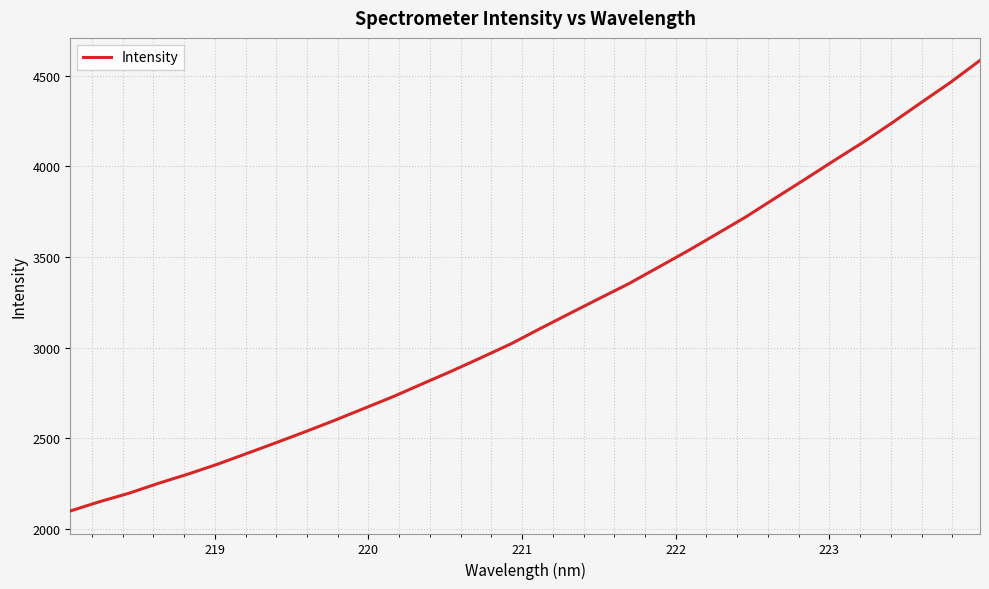

What is the difference between the maximum and minimum values?

2482.7